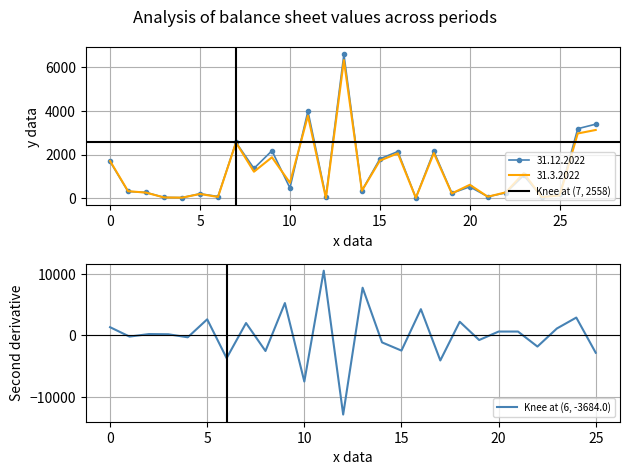

How many times do 31.12.2022 and 31.3.2022 cross each other?

6